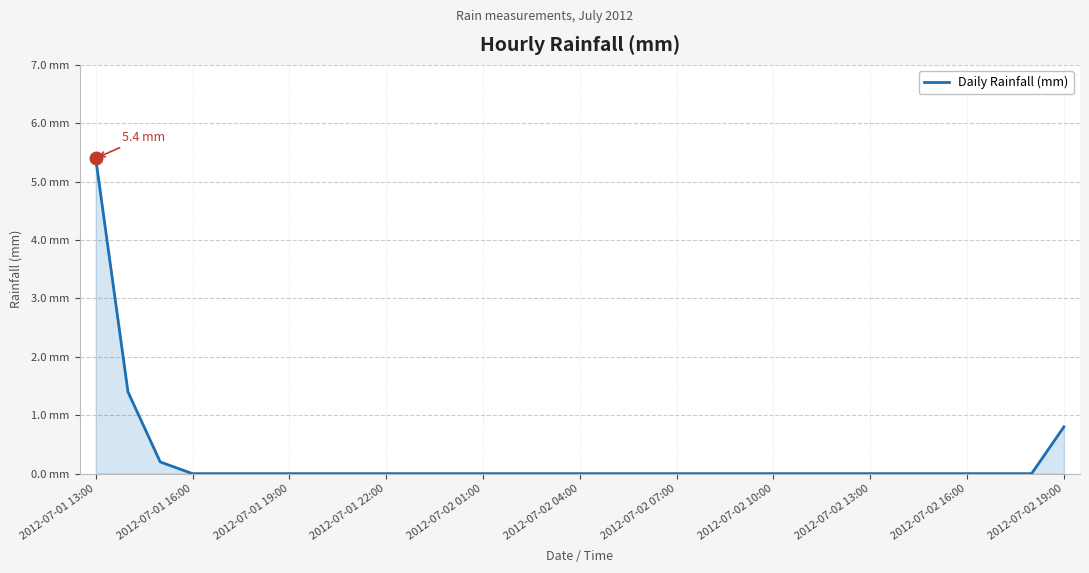

What is the difference between the second highest and second lowest values?

1.4